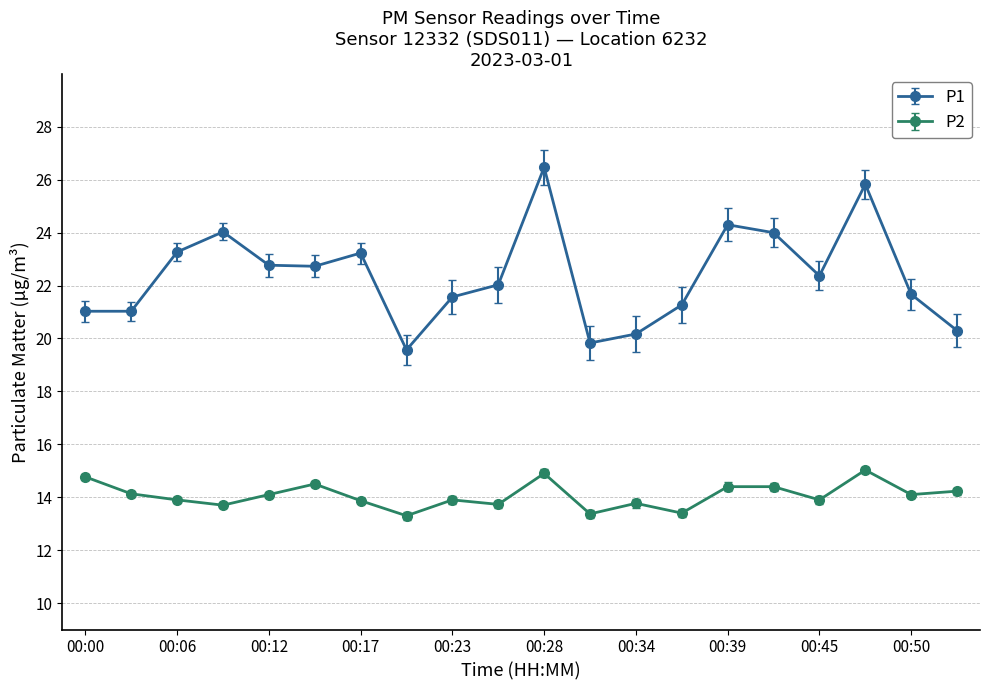

Rank the series by their average value, from highest to lowest.

P1, P2